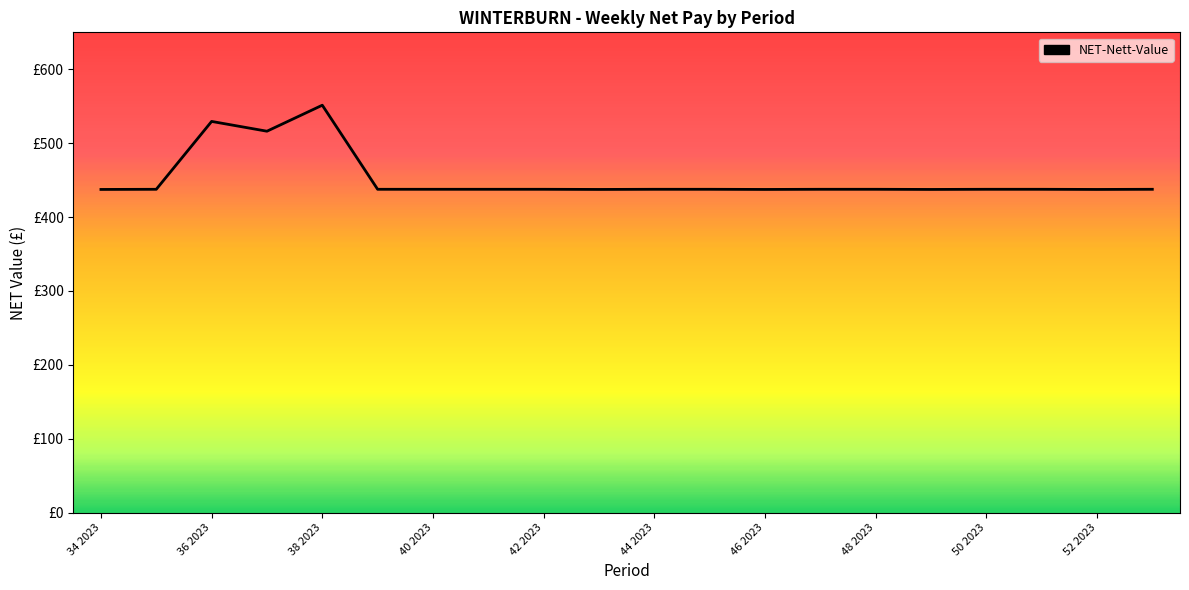

True or false: there are more than 0 points higher than both neighbors.

True